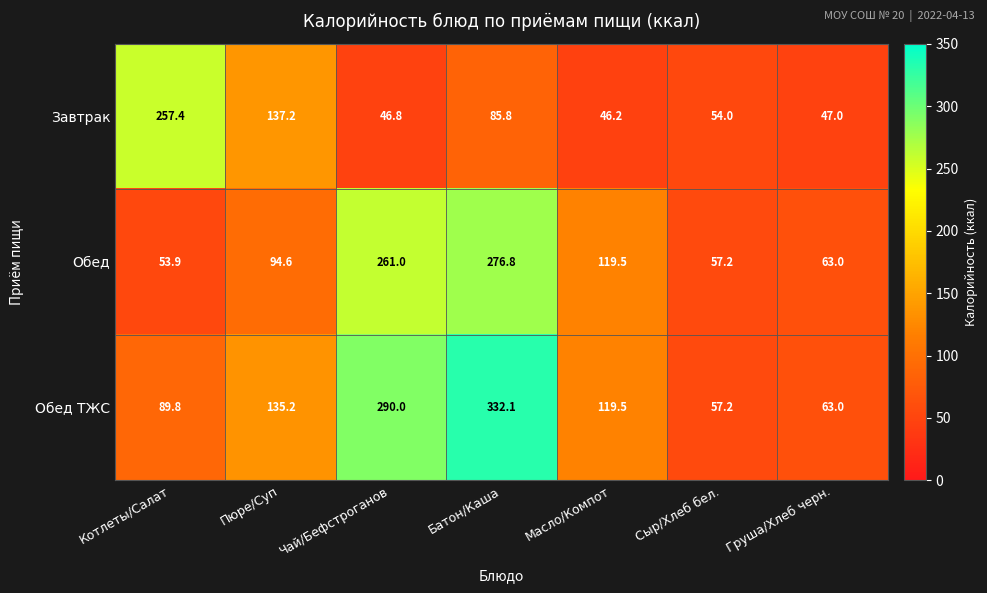

List the series in order of their peak value, lowest first.

Завтрак, Обед, Обед ТЖС